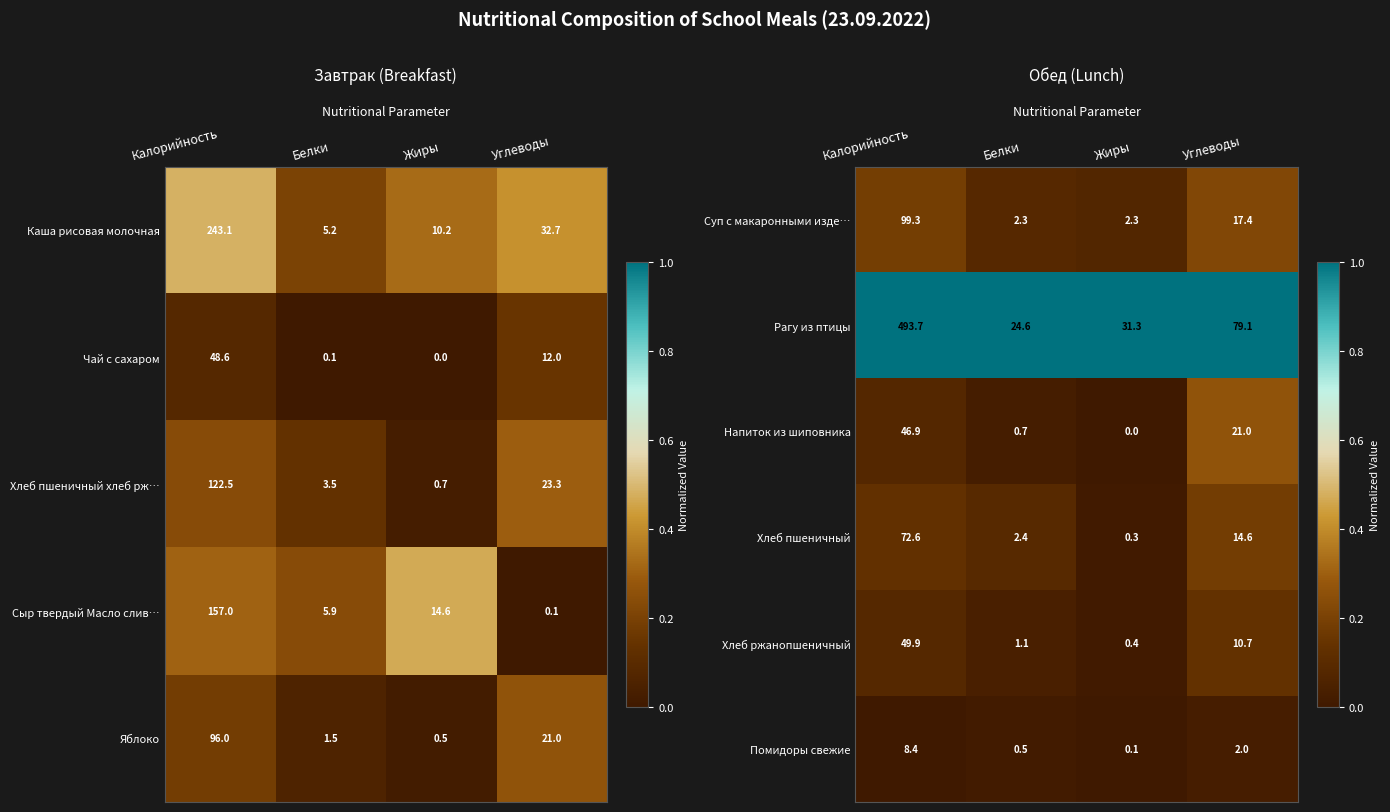

Is the value of Суп с макаронными изде… at Углеводы greater than the value of Помидоры свежие at Жиры?

Yes